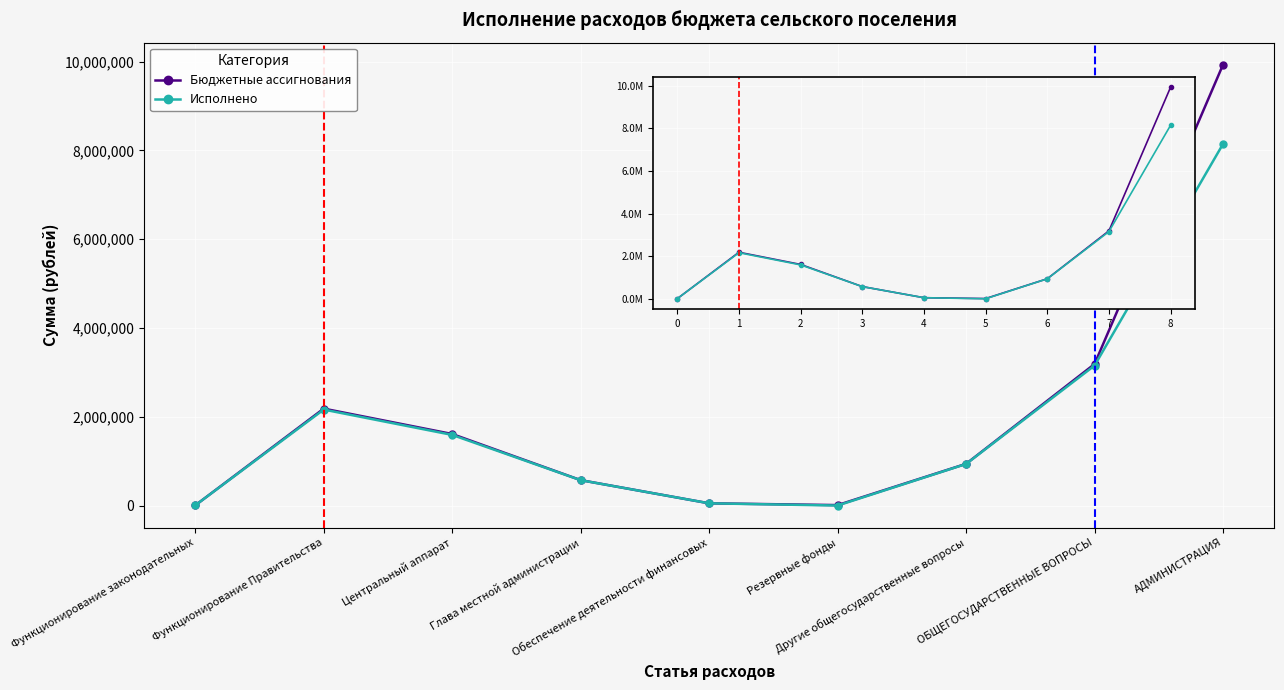

What is the difference between the Исполнено values at Функционирование законодательных and Обеспечение деятельности финансовых?

45100.0